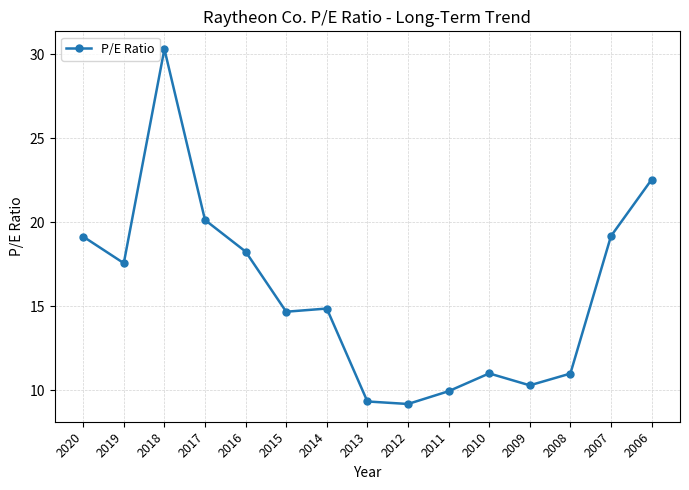

Read the value at 2013.

9.3